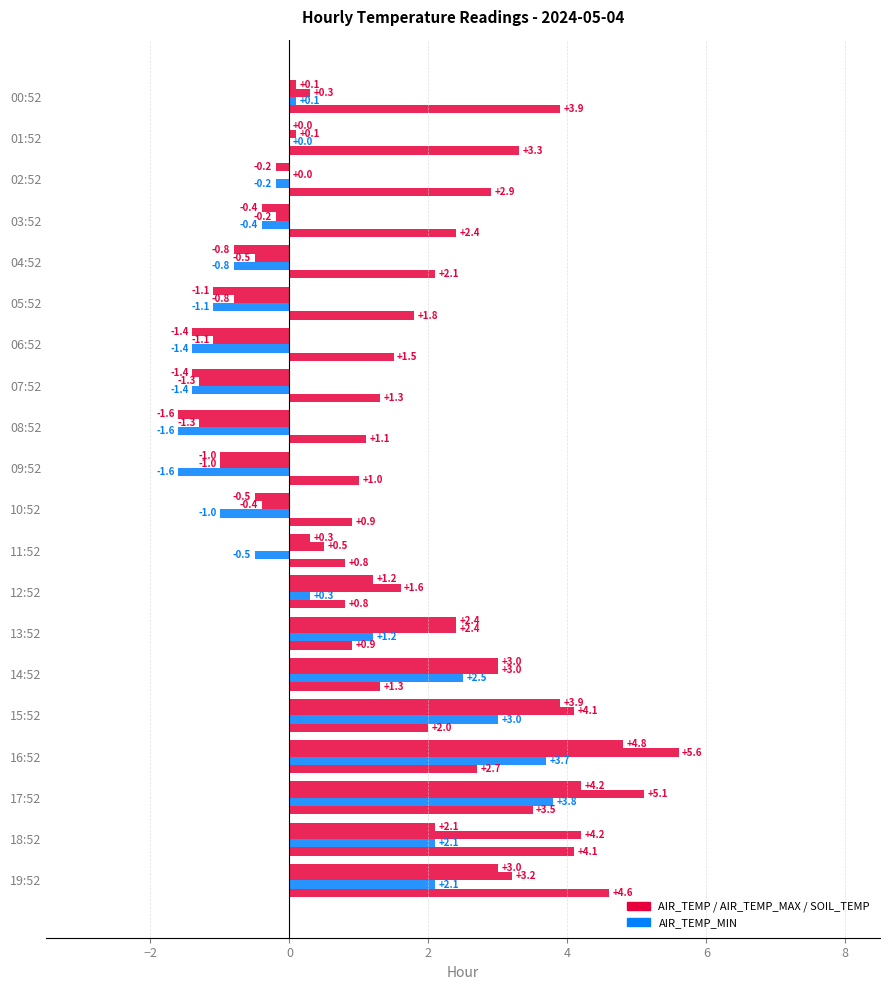

How many series are shown in this chart?

4